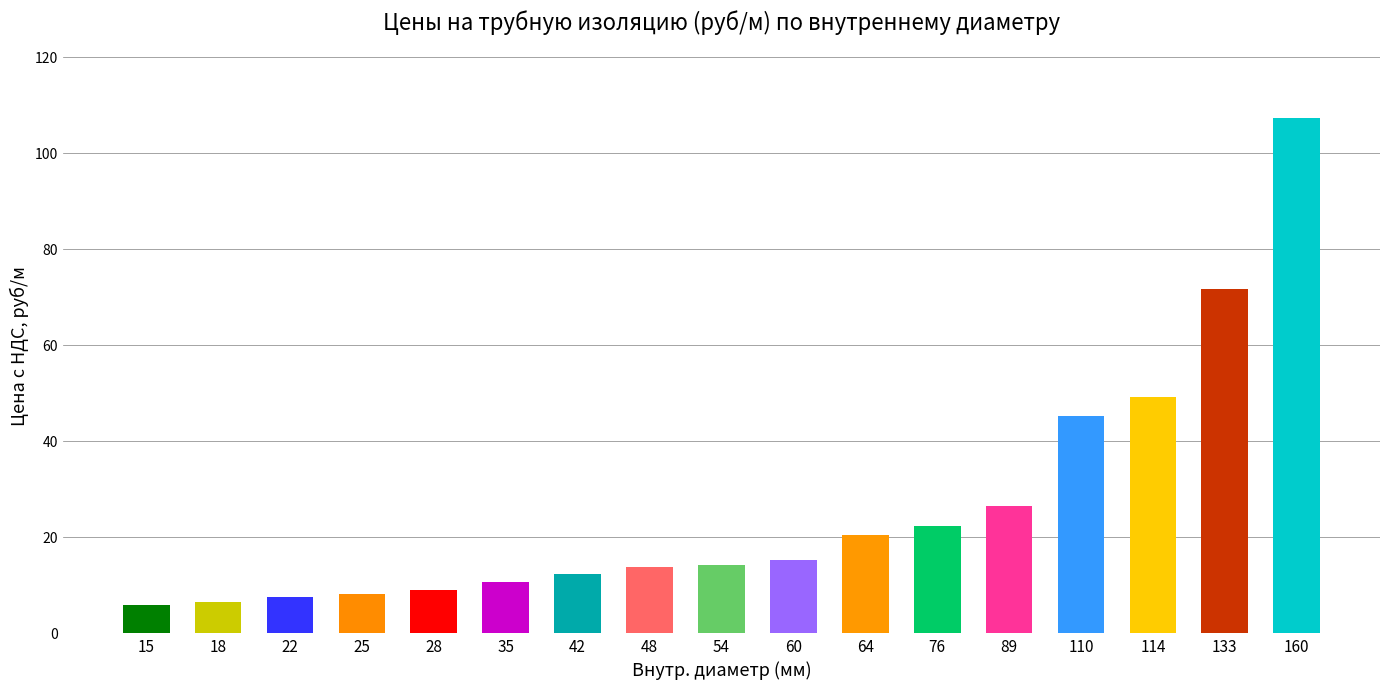

What is the difference between the maximum and minimum values?

101.4